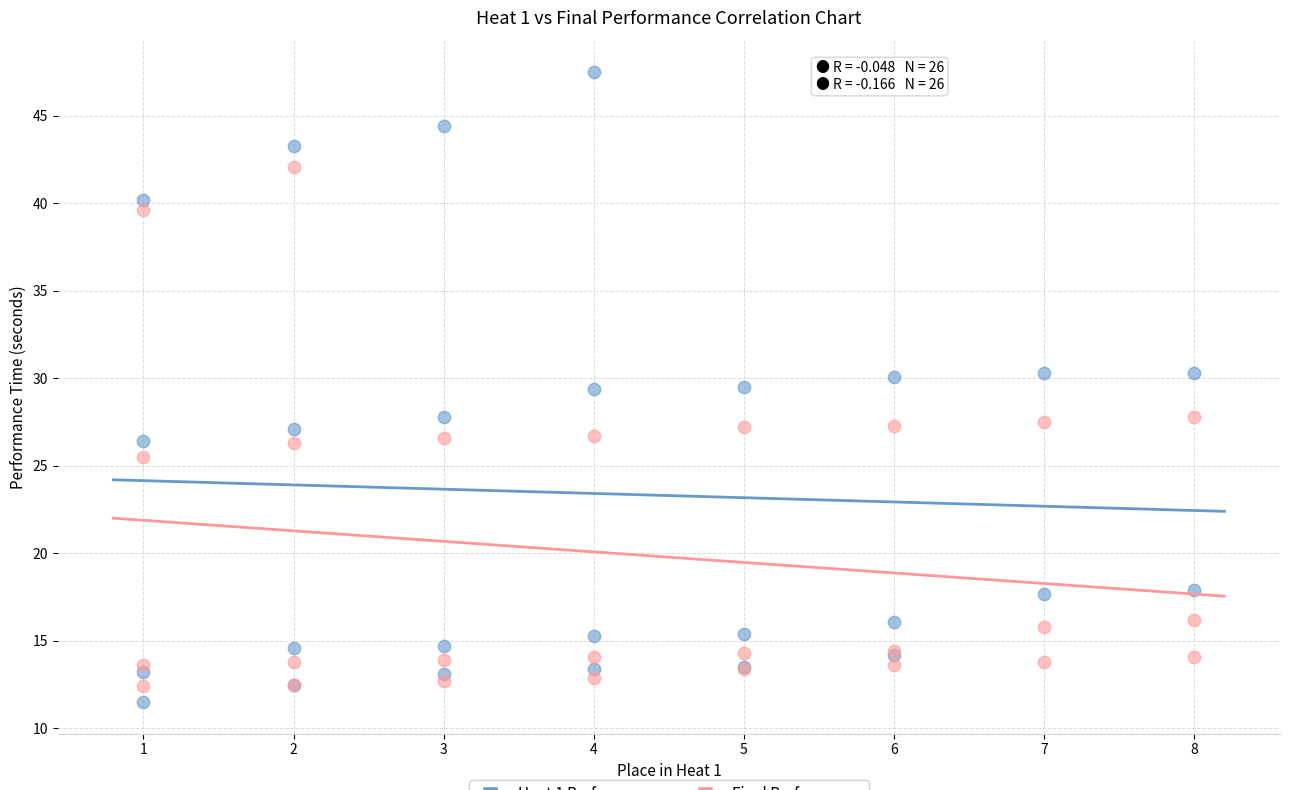

What are all the series names shown in the legend?

Heat 1 Performance, Final Performance